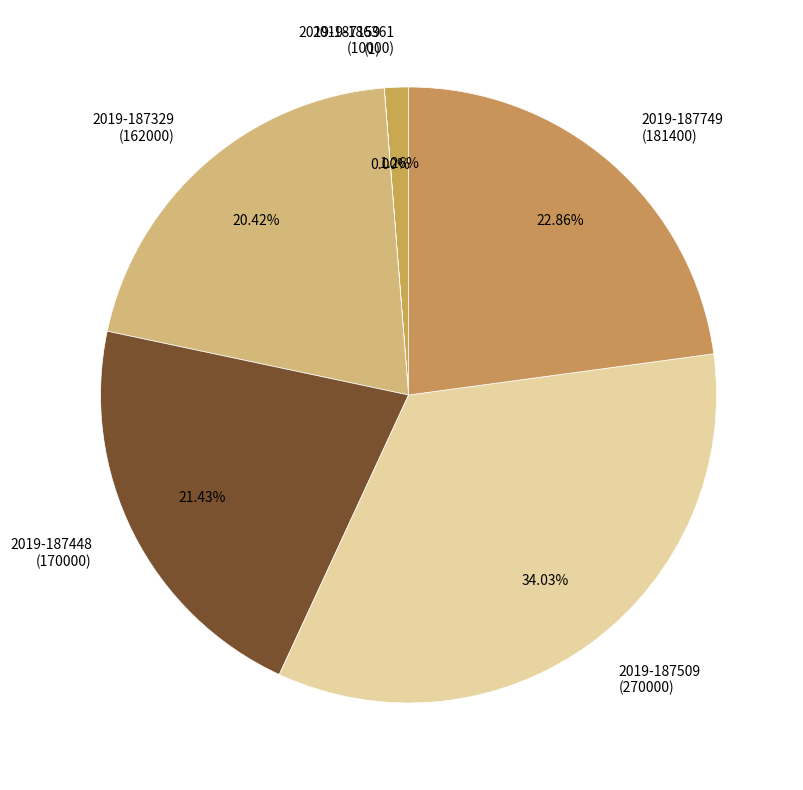

Which category has the biggest portion of the pie?

2019-187509 (270000)